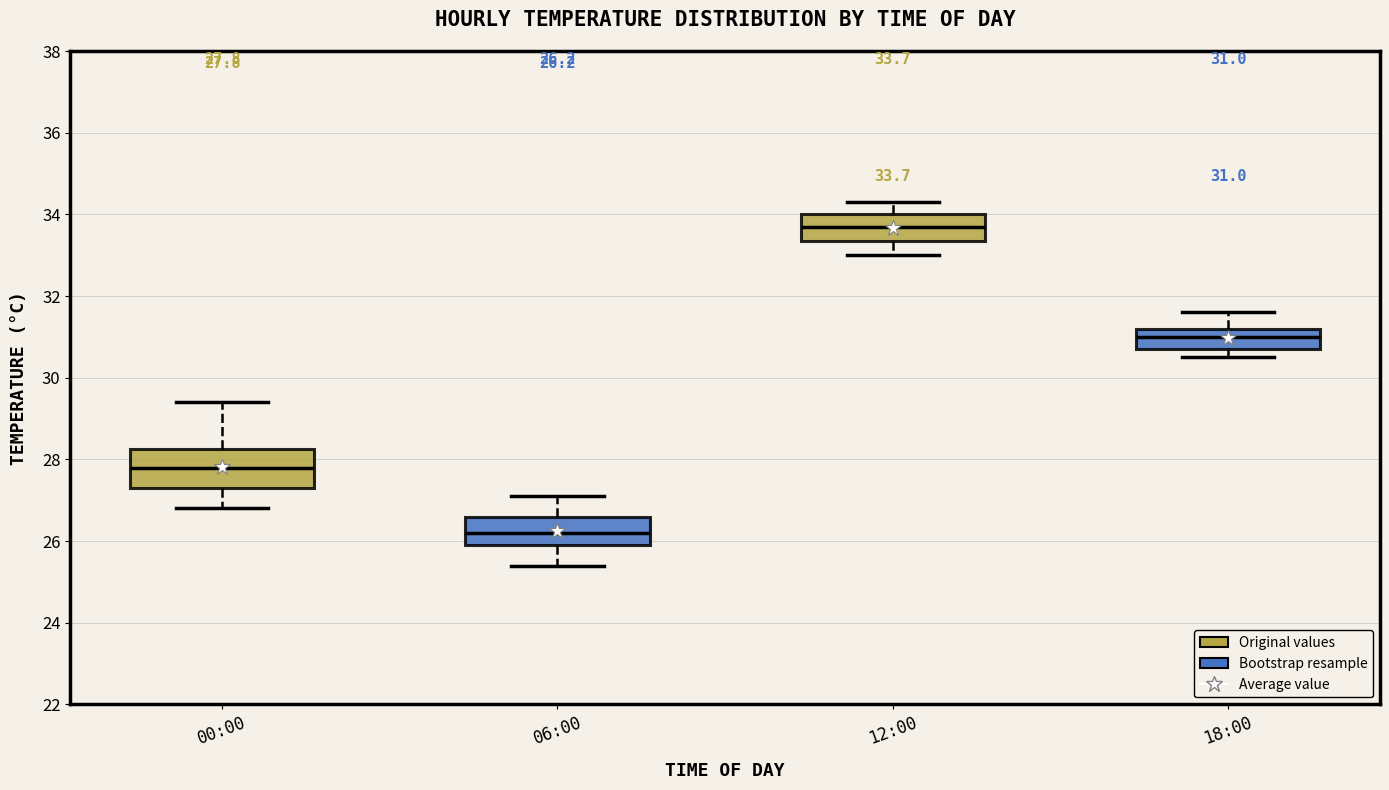

Comparing the boxes themselves (not the whiskers), which one is the tallest?

00:00